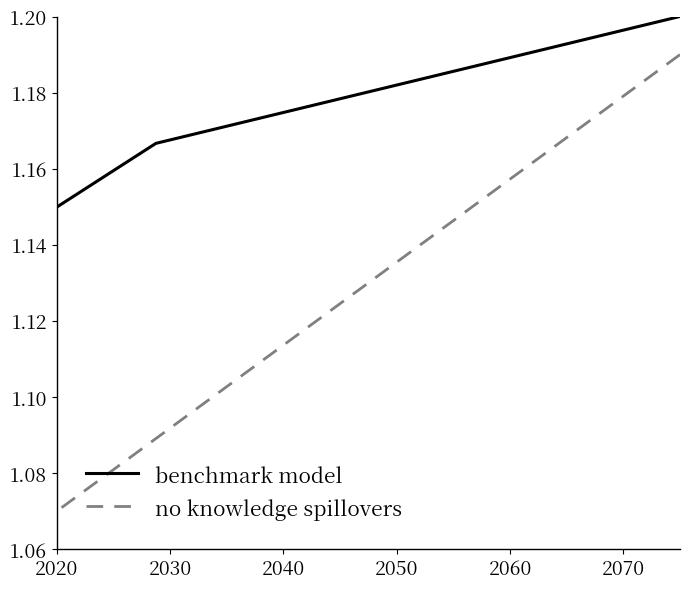

True or false: benchmark model and no knowledge spillovers cross at least once.

False